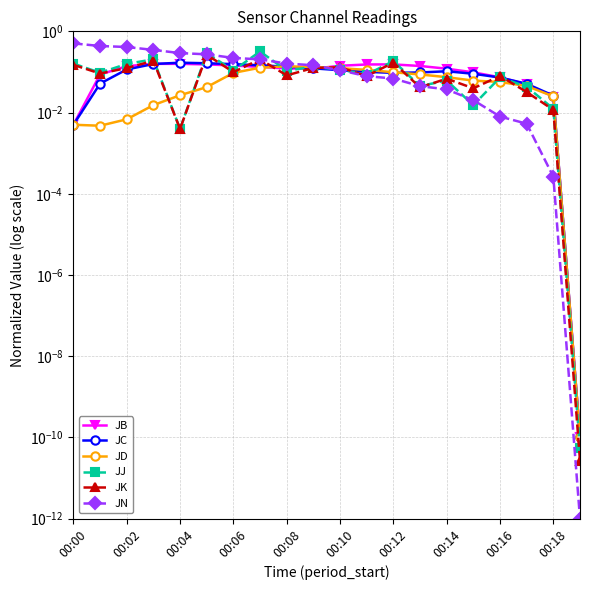

True or false: JD has more than 1 interior local peaks.

False